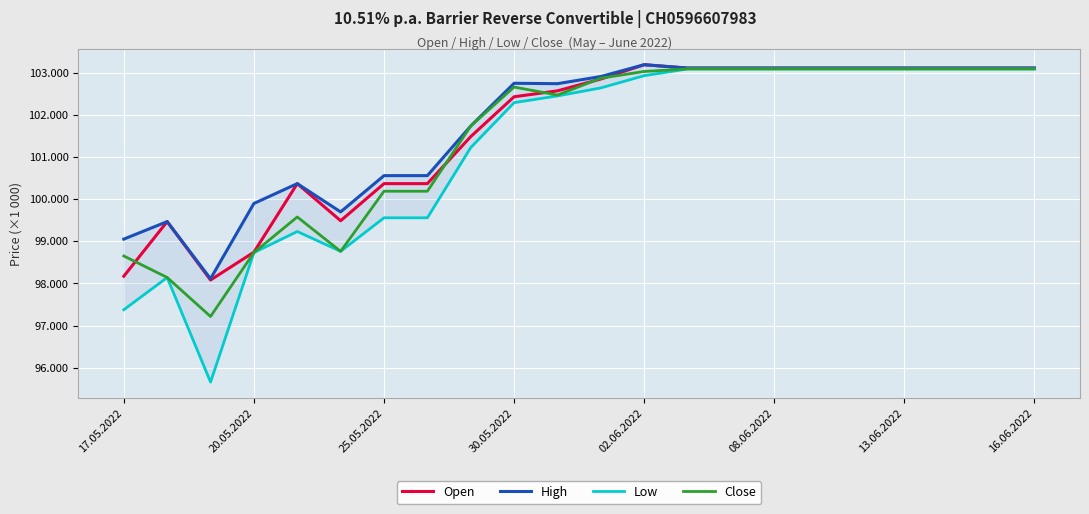

Is it true that Open equals 62472 at 11?

False